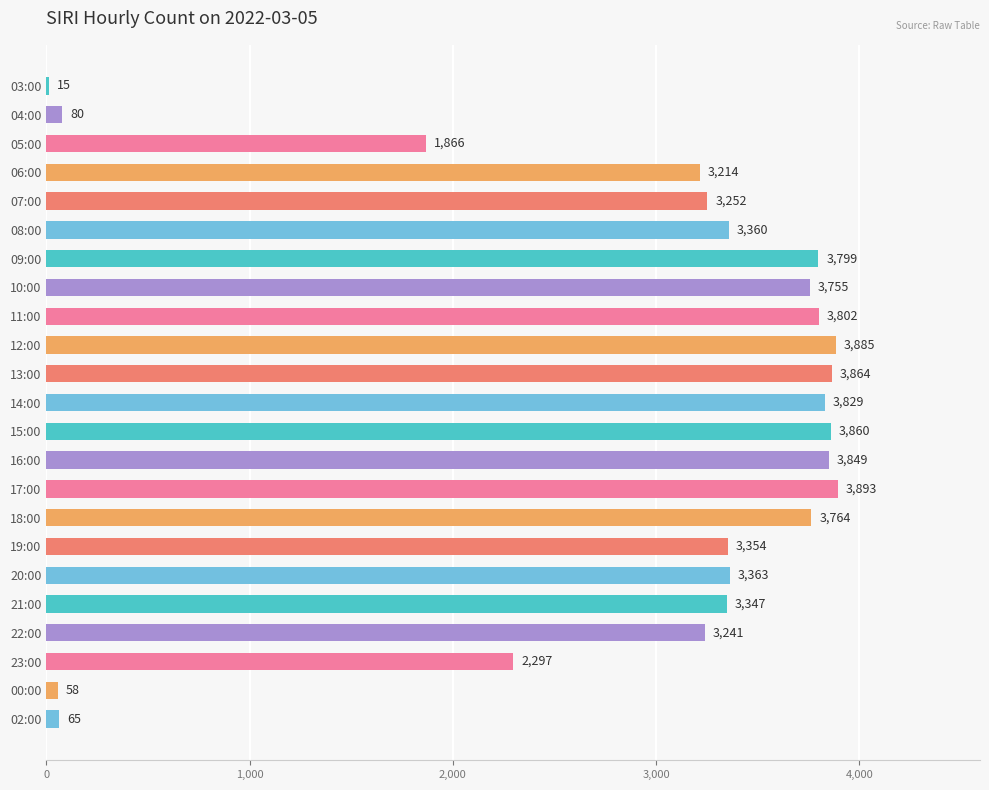

True or false: the data shows 2080 at 13:00.

False